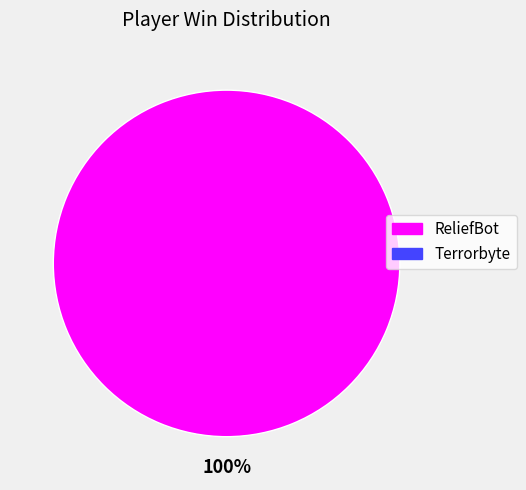

Is there a majority slice in this chart?

Yes